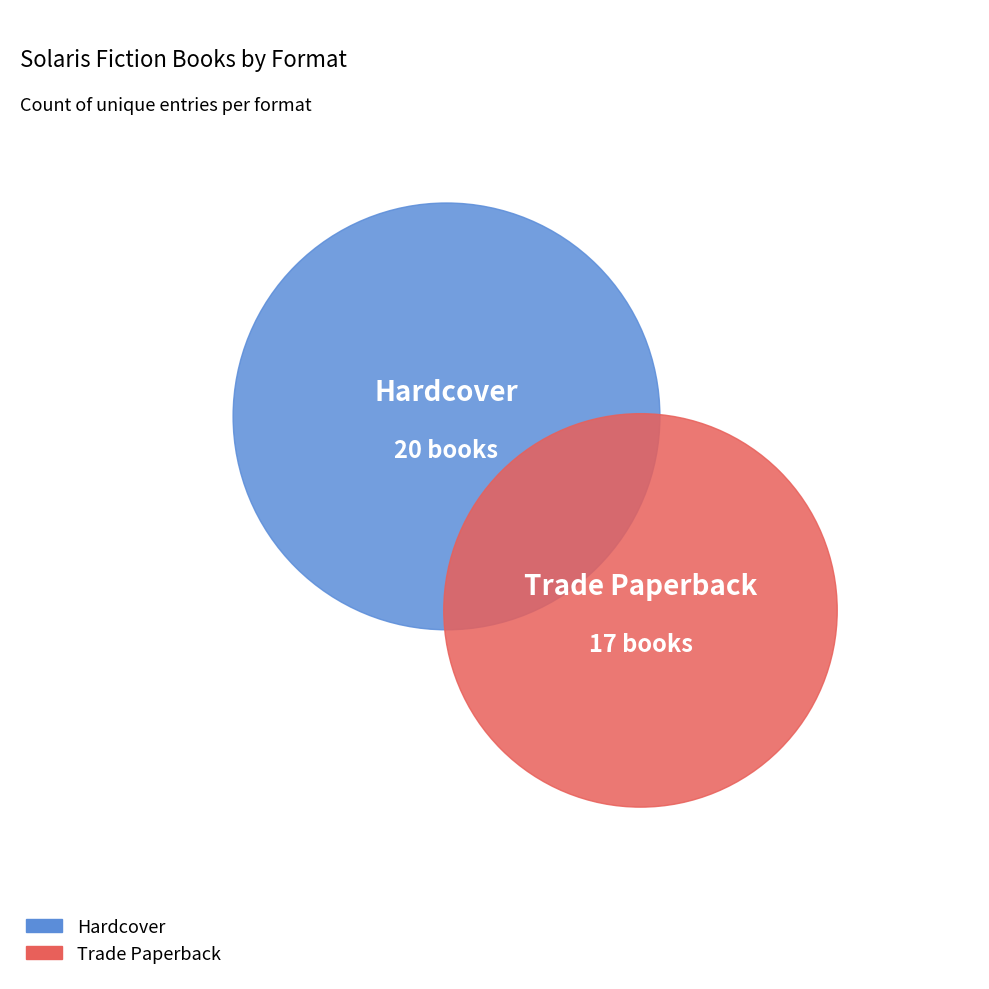

Do Hardcover and Trade Paperback together represent more than half of the pie?

Yes